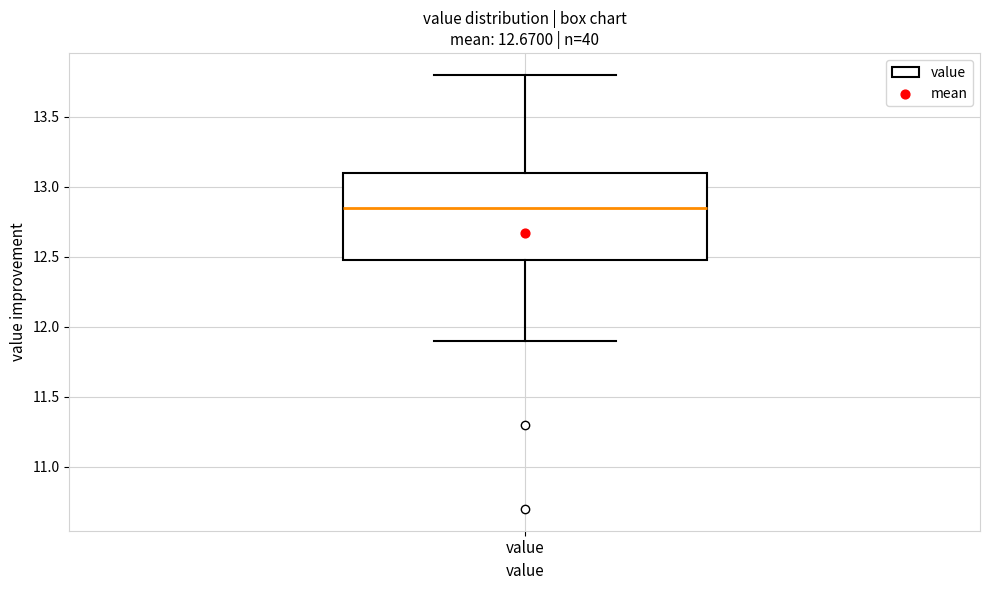

Read this box plot against the y-axis: the position of the median line, the range covered by the box, and the ends of both whiskers. The values are not printed on the chart, so give them approximately, as read against the axis.

median 12.85, box 12.50 to 13.10, whiskers 11.90 to 13.80